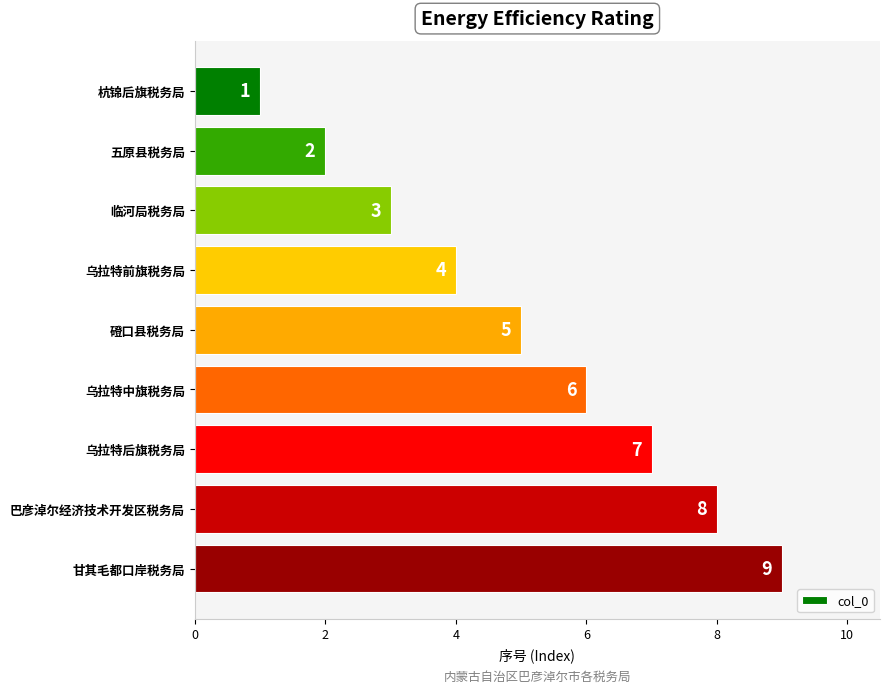

Rank the categories by value from highest to lowest.

甘其毛都口岸税务局, 巴彦淖尔经济技术开发区税务局, 乌拉特后旗税务局, 乌拉特中旗税务局, 磴口县税务局, 乌拉特前旗税务局, 临河局税务局, 五原县税务局, 杭锦后旗税务局